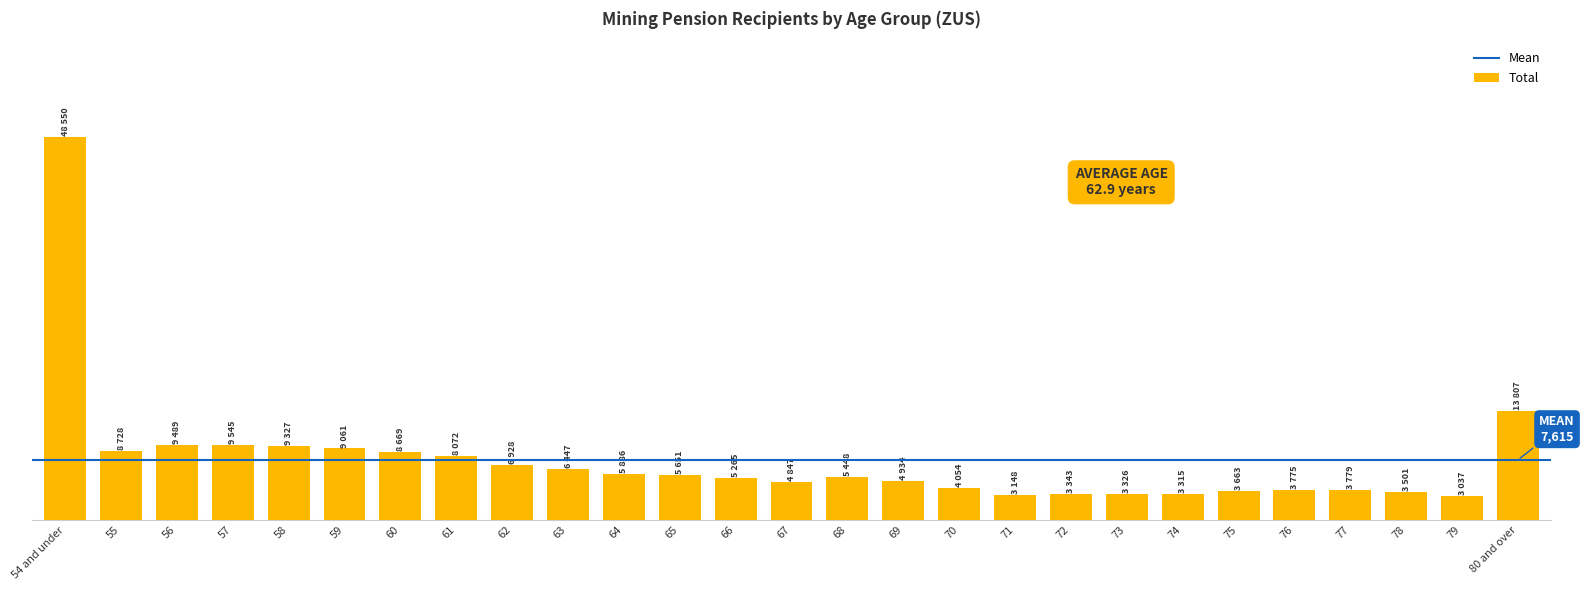

Does the chart contain any negative values?

No